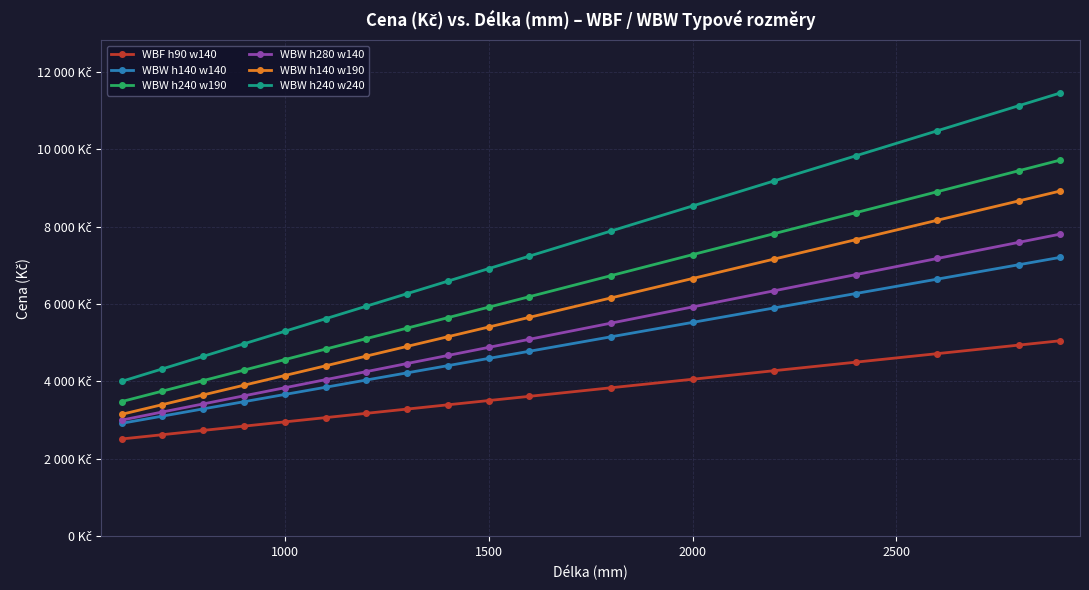

Is this an area chart (filled region under the line)?

No